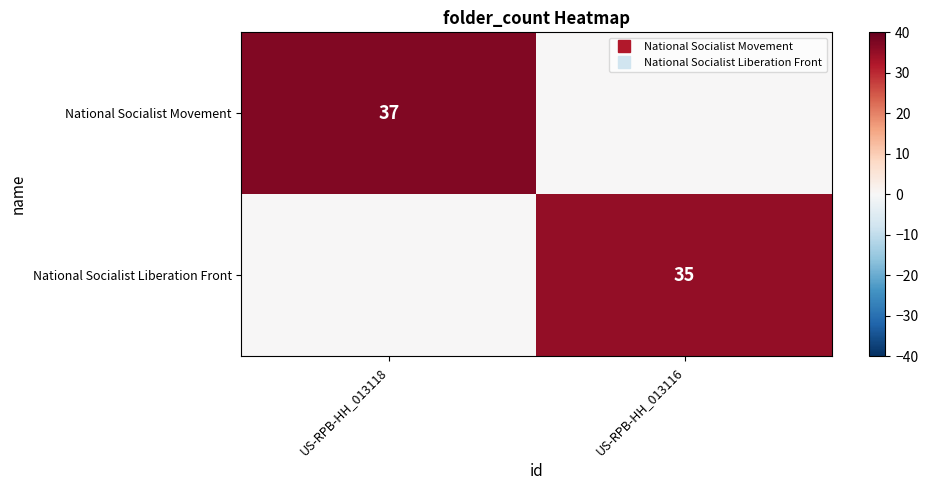

What is the sum of the National Socialist Movement values at US-RPB-HH_013118 and US-RPB-HH_013116?

37